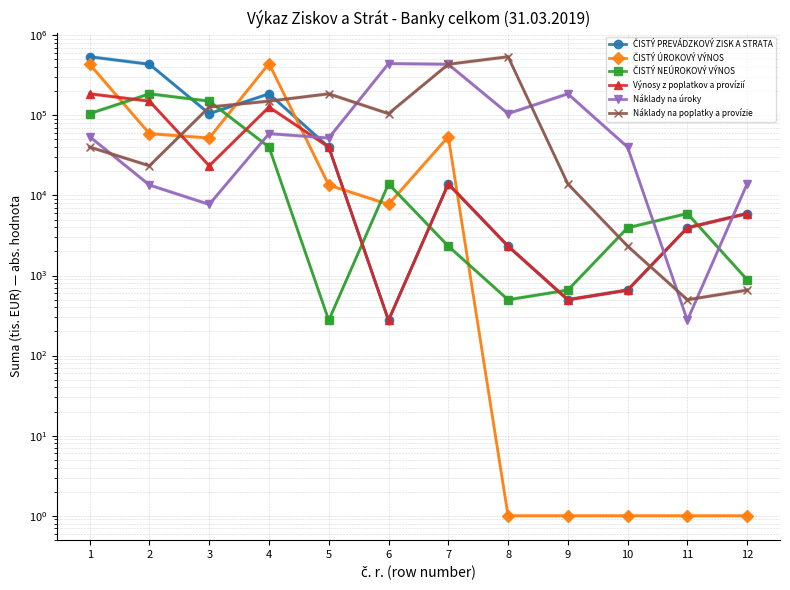

The value of ČISTÝ PREVÁDZKOVÝ ZISK A STRATA at 12 is 2057. True or false?

False